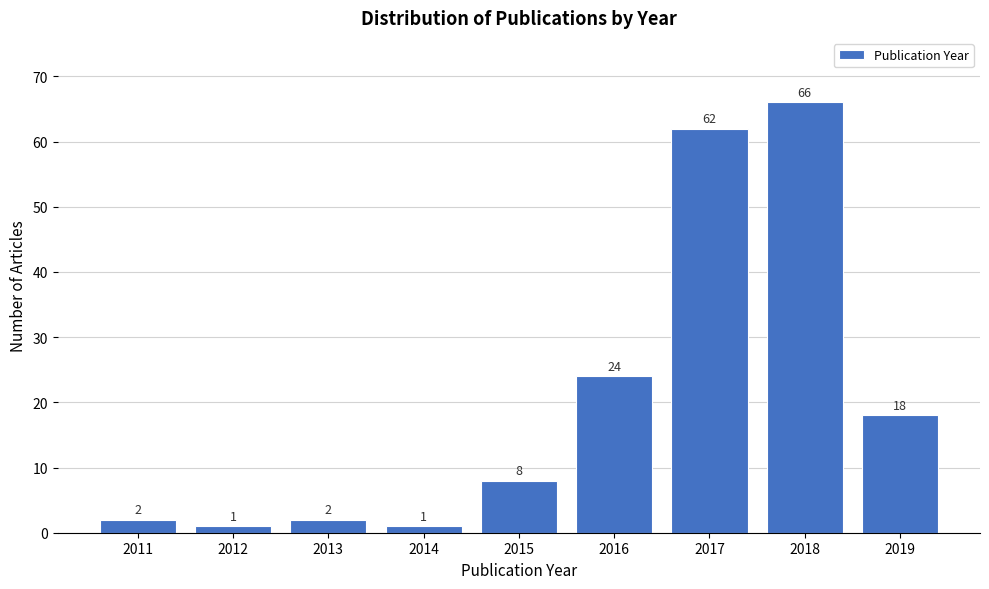

Reading right to left, list all the values displayed in this chart.

2019=18	2018=66	2017=62	2016=24	2015=8	2014=1	2013=2	2012=1	2011=2